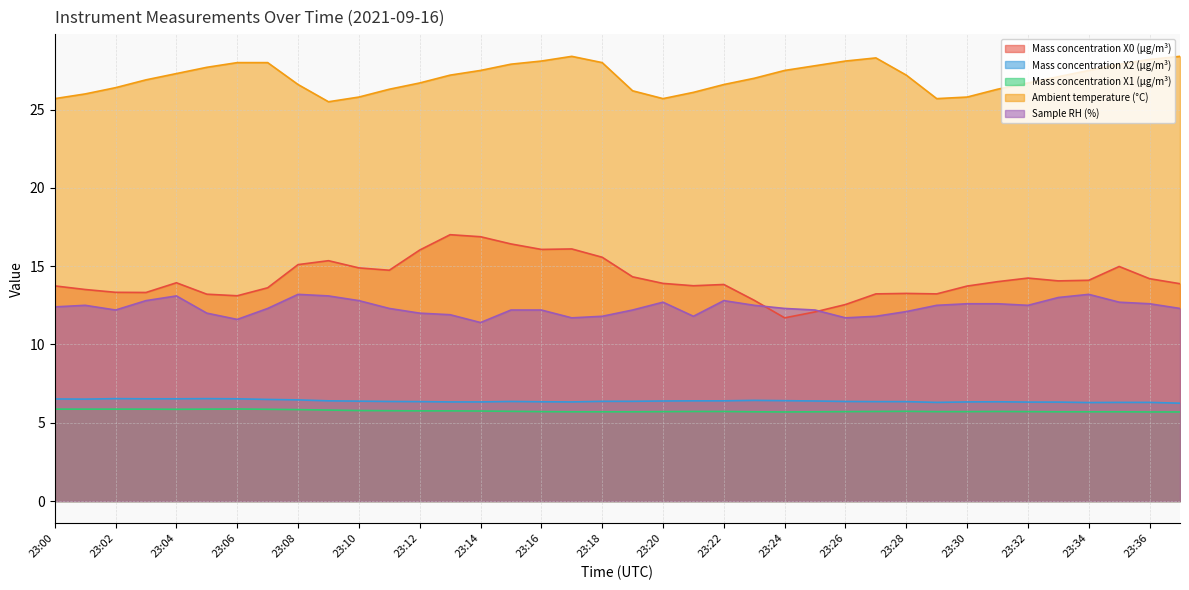

How many interior local peaks does the Mass concentration X1 (μg/m³) series have?

3